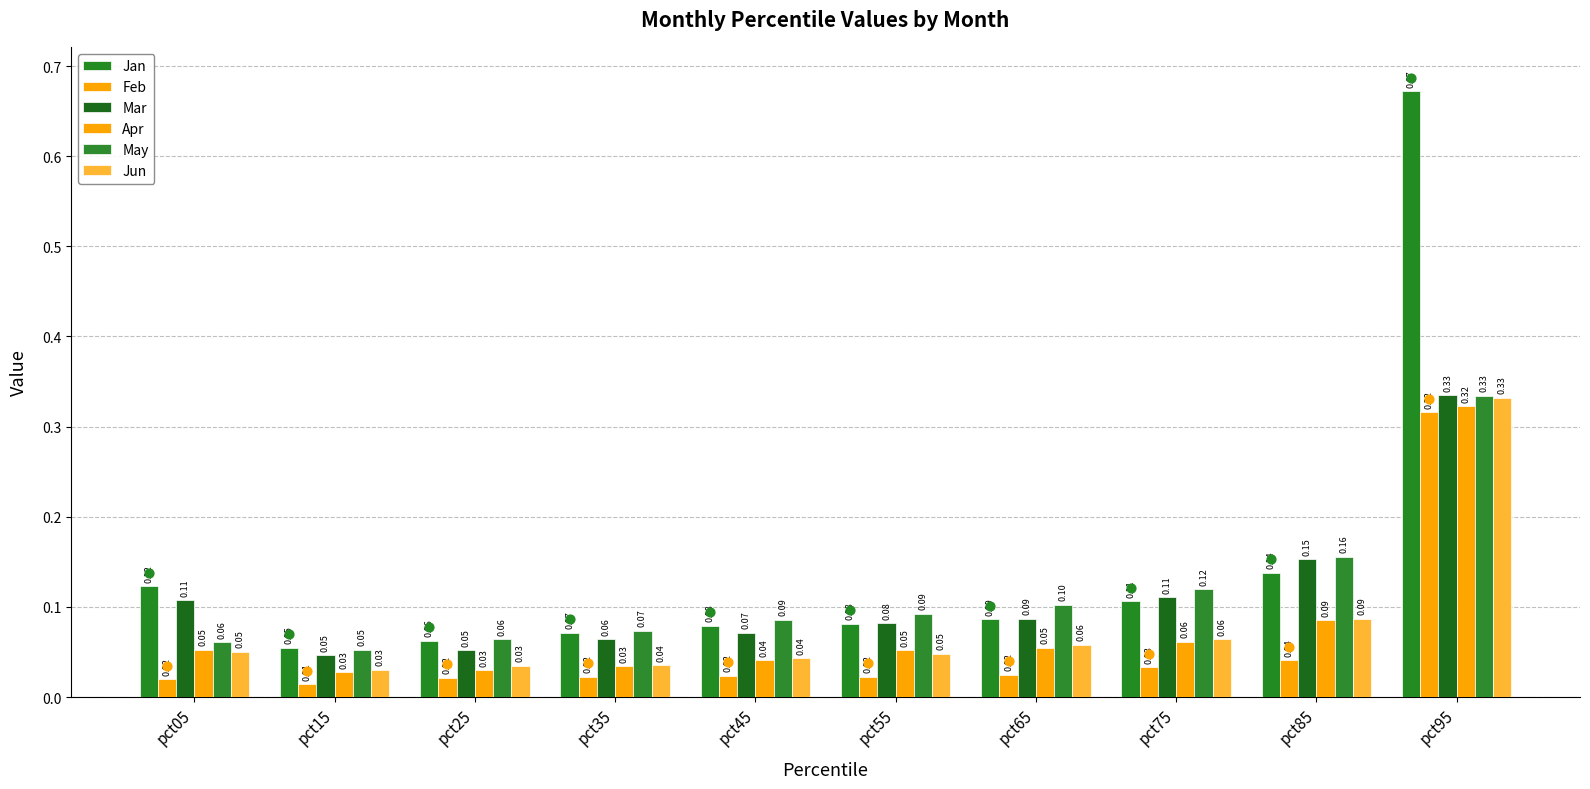

What are all the series names shown in the legend?

Jan, Feb, Mar, Apr, May, Jun